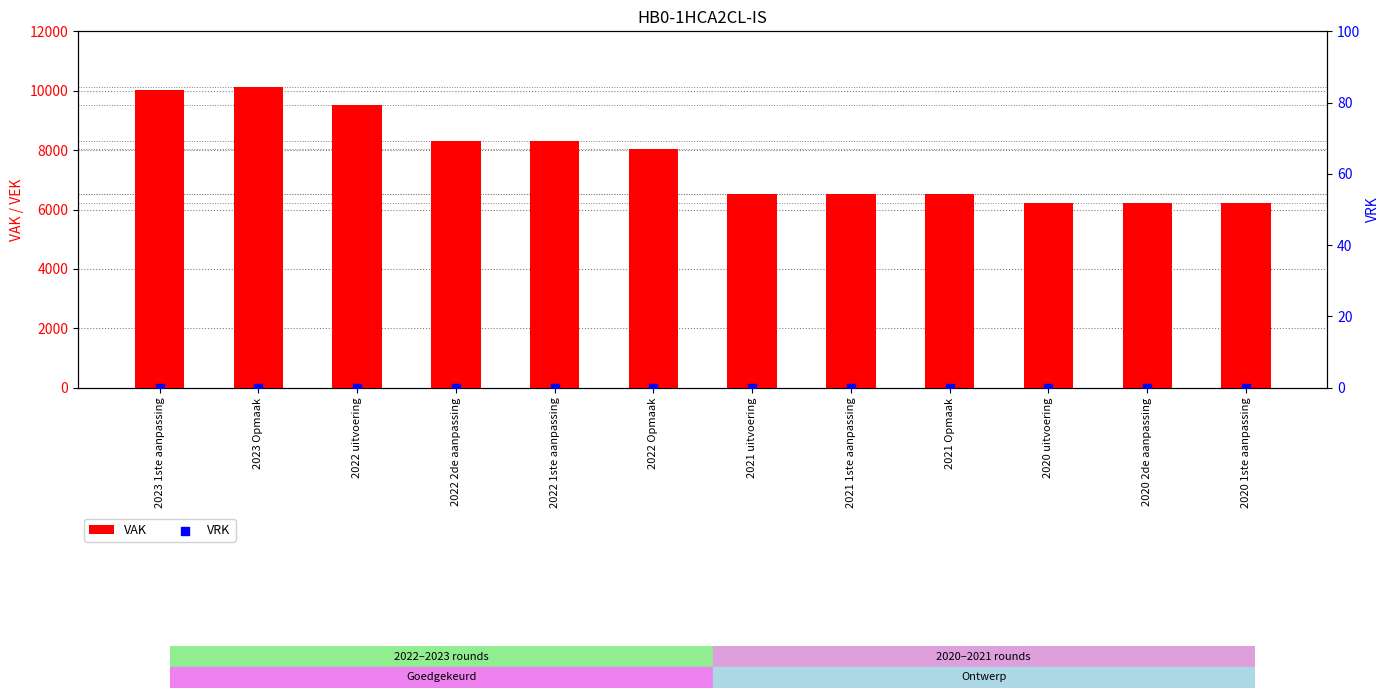

Is the value of VAK at 2022 Opmaak greater than the value of VRK at 2020 2de aanpassing?

Yes